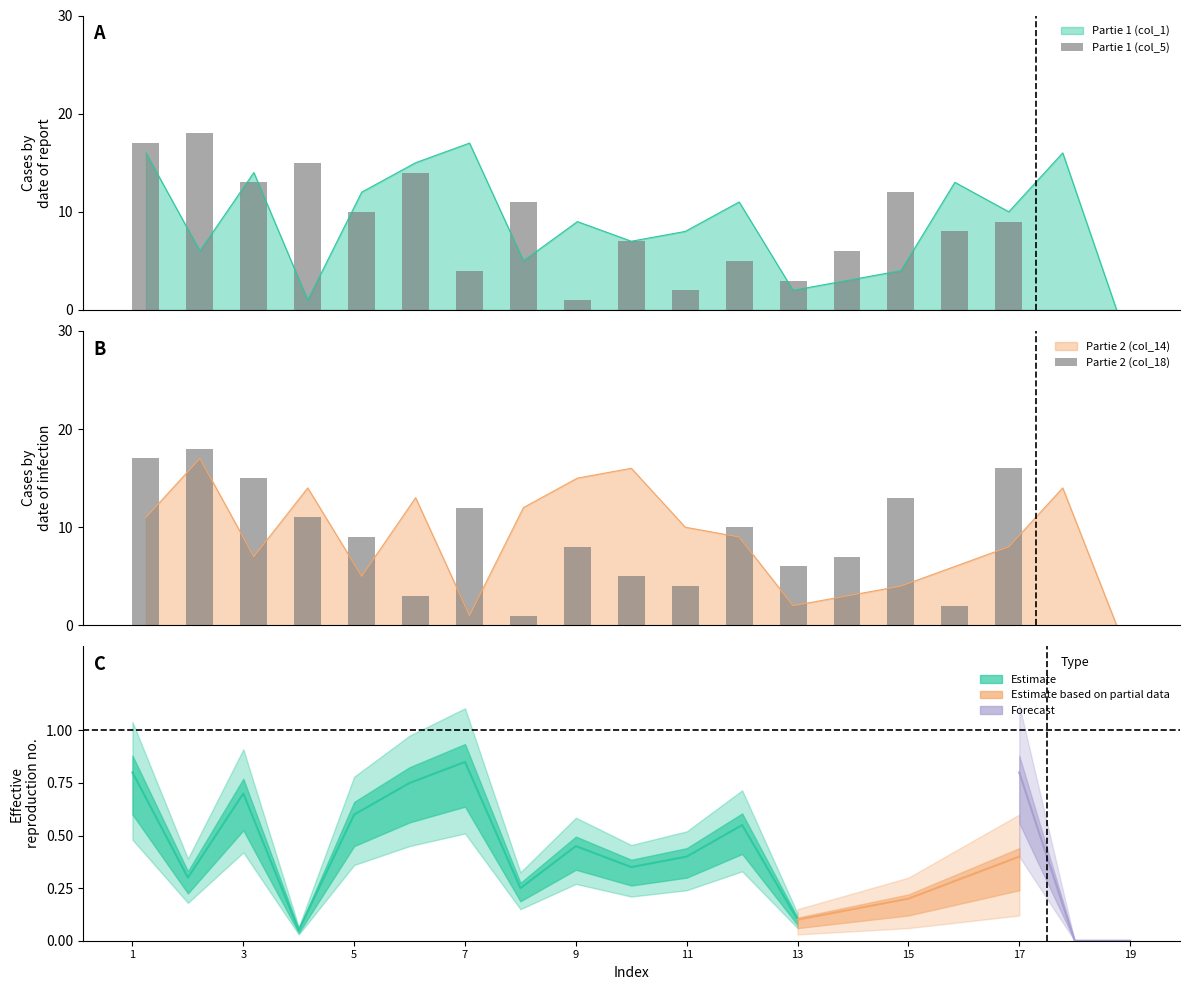

What is the sum of all Partie 1 (col_5) values?

155